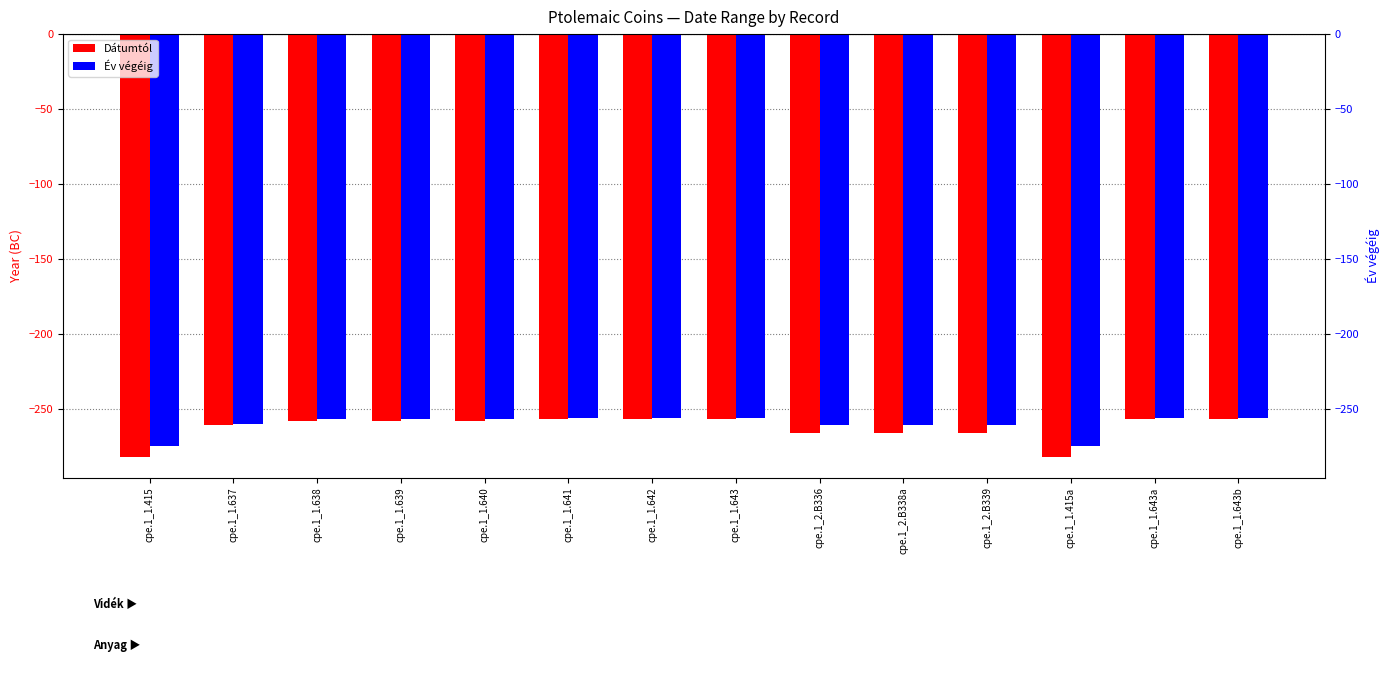

Where does the Dátumtól series first go above -258?

cpe.1_1.641